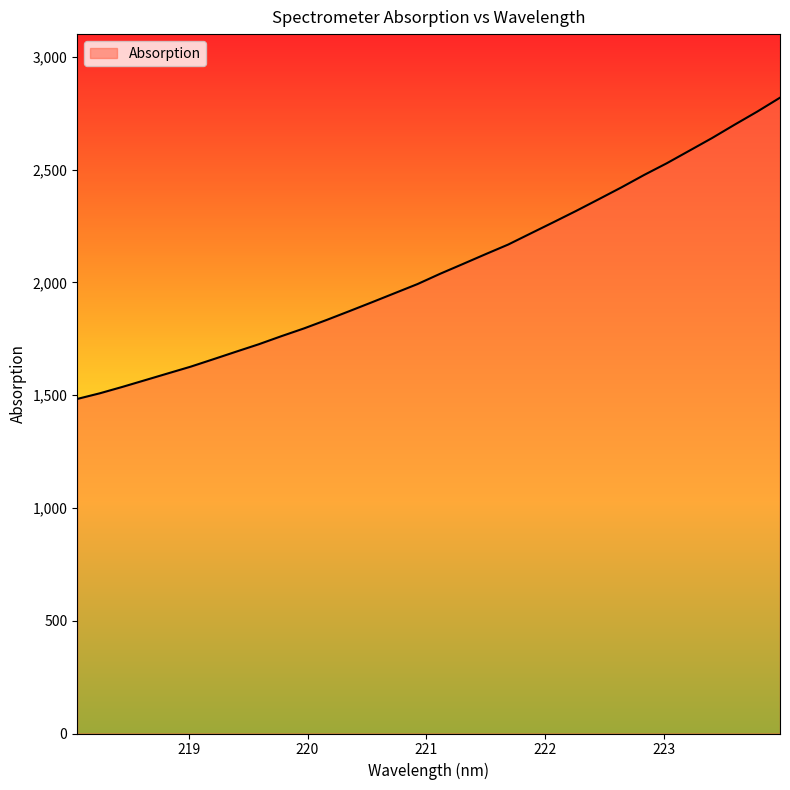

How many lines are shown in the chart?

1